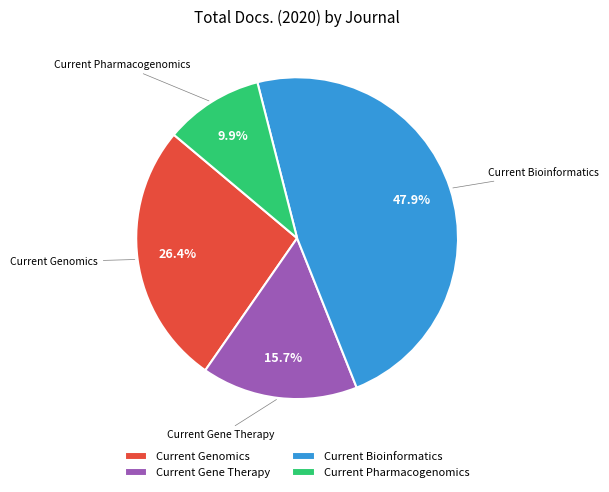

True or false: Current Gene Therapy accounts for 10% of the total.

False